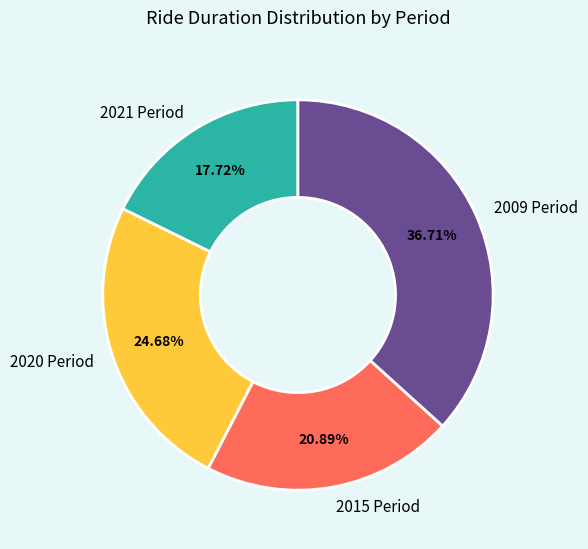

How many segments does this pie chart have?

4